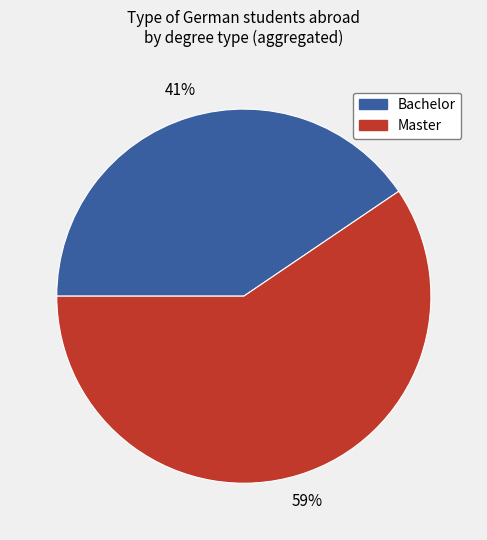

Does any single category account for the majority?

Yes